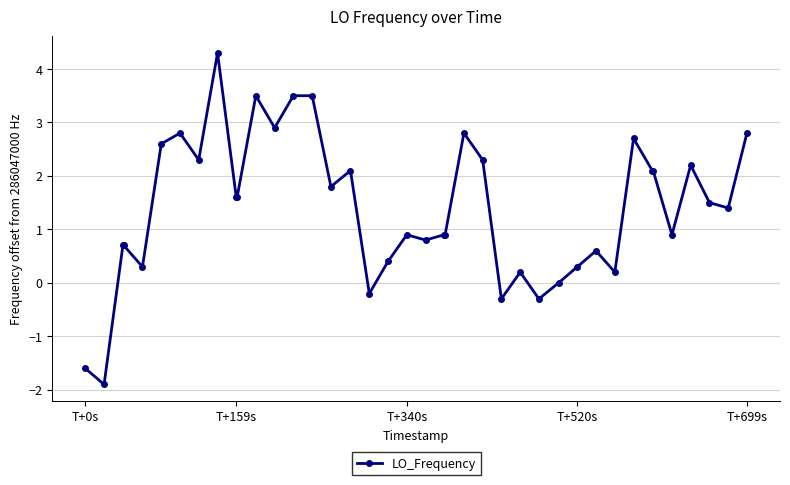

Does the chart have visible grid lines?

Yes